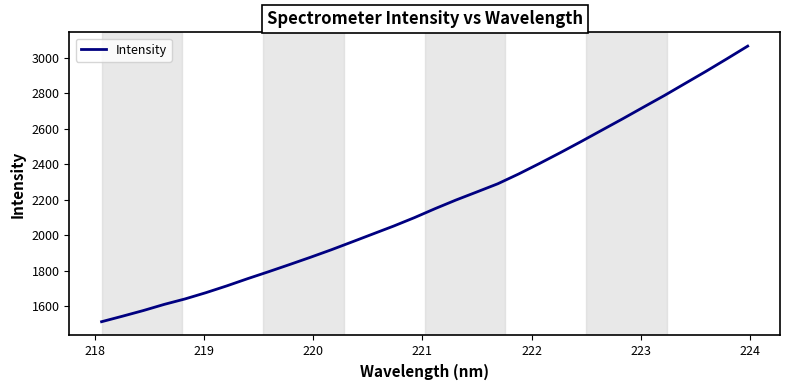

What is the maximum value shown in the chart?

3066.0